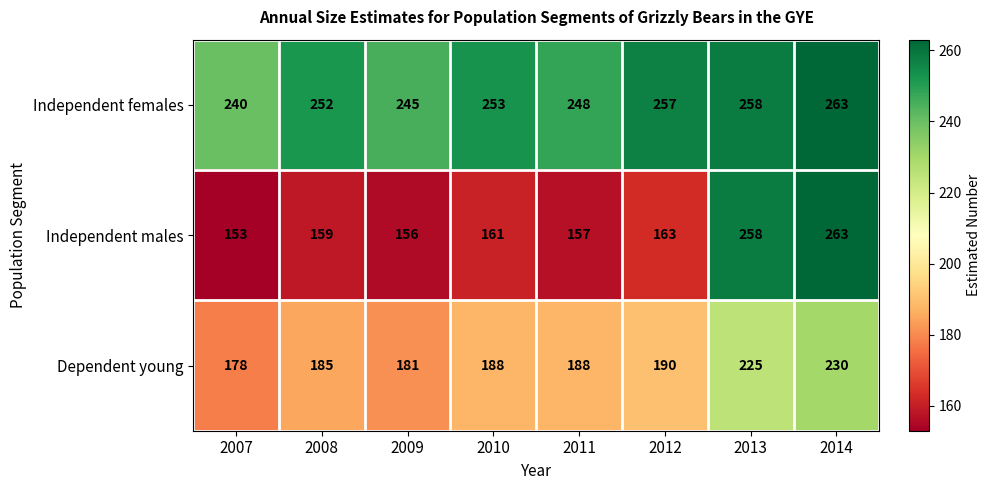

Is the value of Independent males at 2010 greater than the value of Independent females at 2007?

No